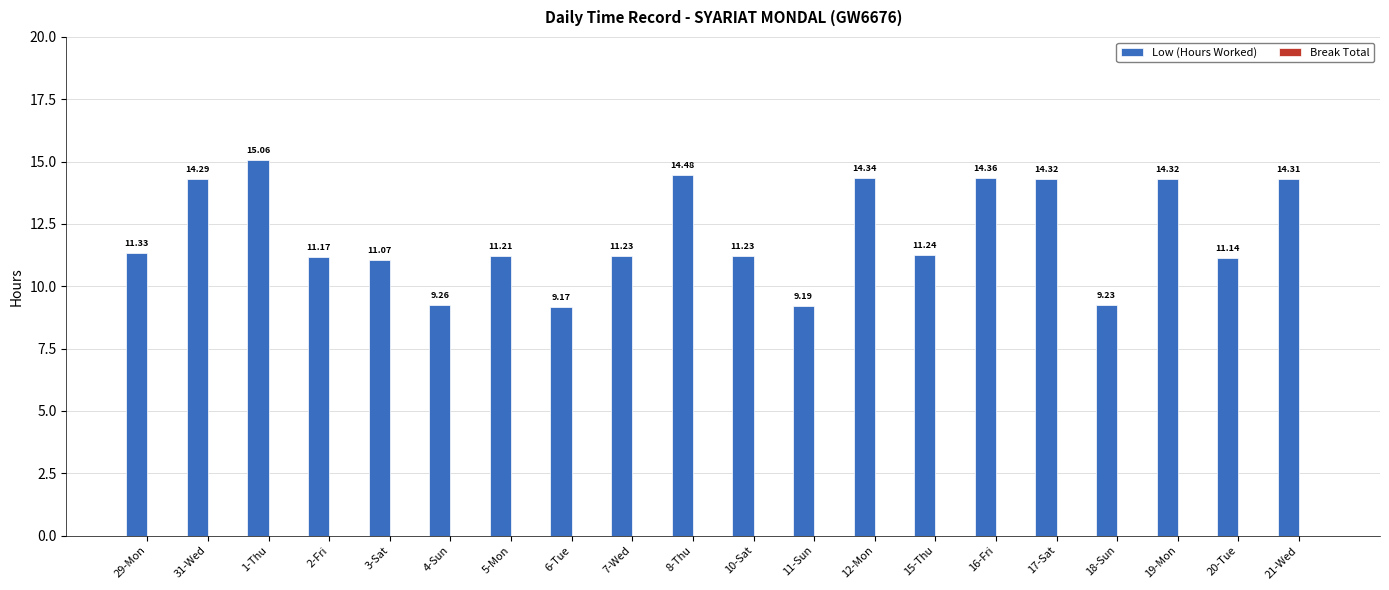

Between 15-Thu and 8-Thu, which is larger?

8-Thu